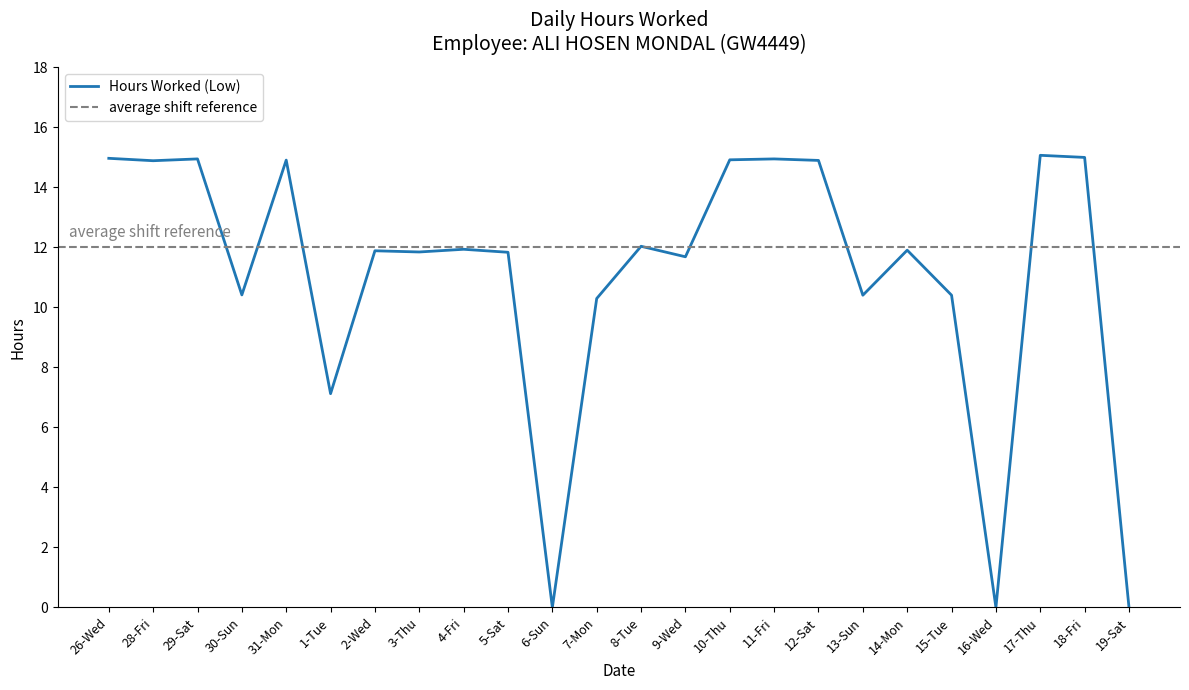

What is the difference between the values at 7-Mon and 8-Tue?

1.7